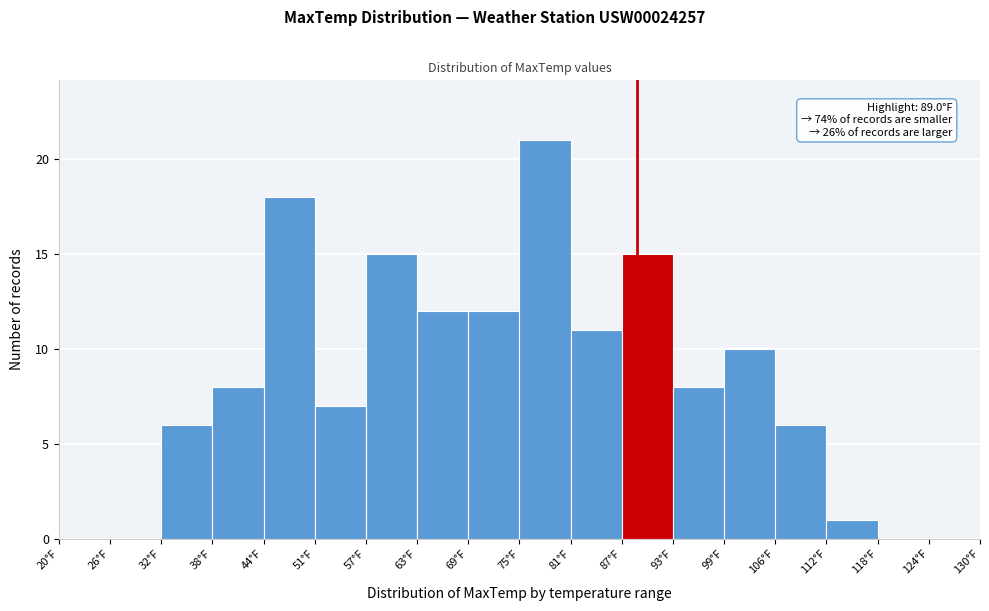

Which range on the x-axis has the tallest bar?

75 to 81